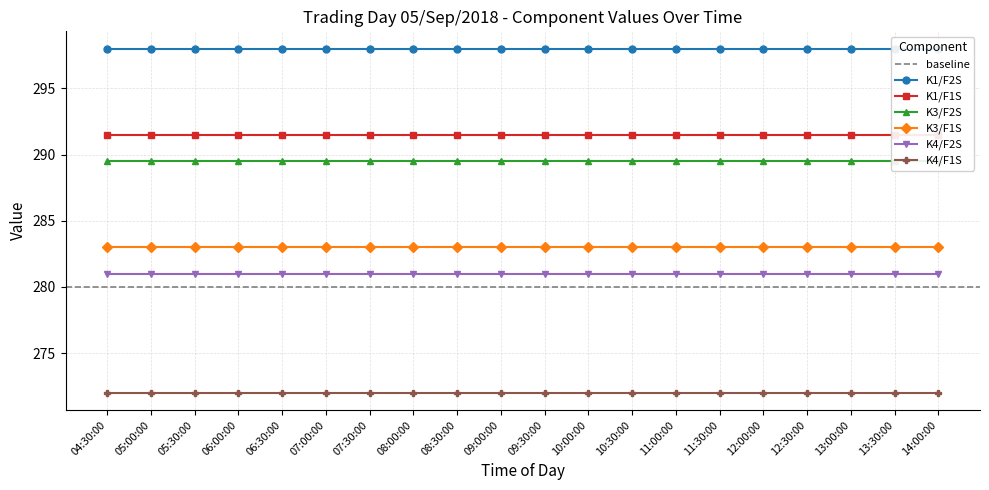

Rank the categories by K3/F1S value from lowest to highest.

04:30:00, 05:00:00, 05:30:00, 06:00:00, 06:30:00, 07:00:00, 07:30:00, 08:00:00, 08:30:00, 09:00:00, 09:30:00, 10:00:00, 10:30:00, 11:00:00, 11:30:00, 12:00:00, 12:30:00, 13:00:00, 13:30:00, 14:00:00